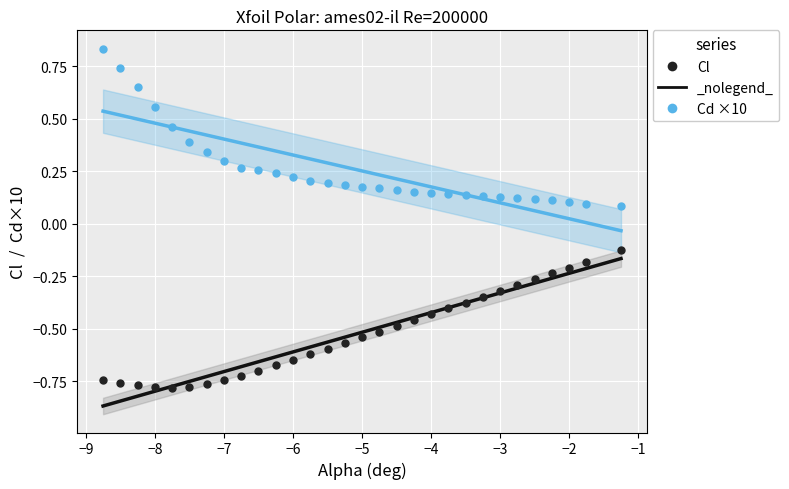

Which series contains the lowest Y value?

Cl